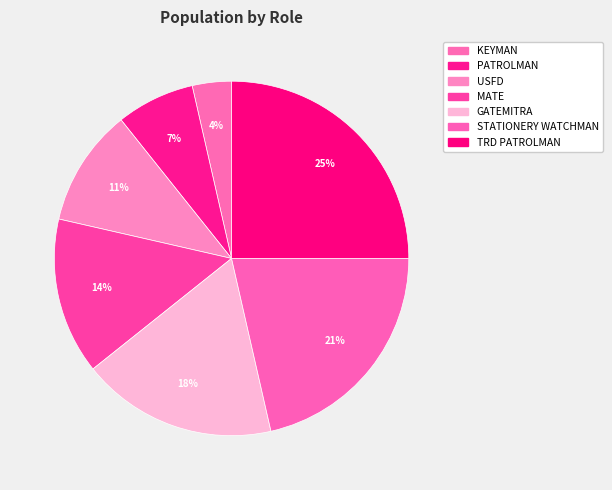

True or false: STATIONERY WATCHMAN accounts for 21% of the total.

True